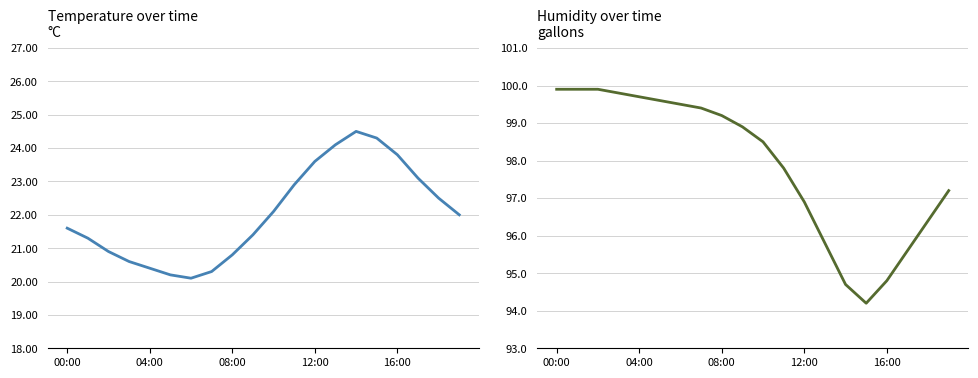

What is the difference between the maximum and minimum values in the humidity series?

5.7